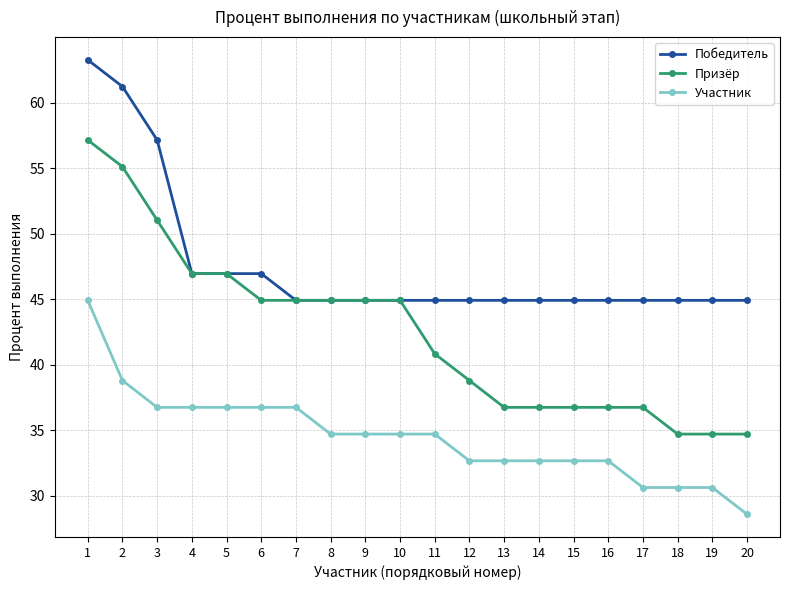

What value does the Участник series have at 2?

38.8